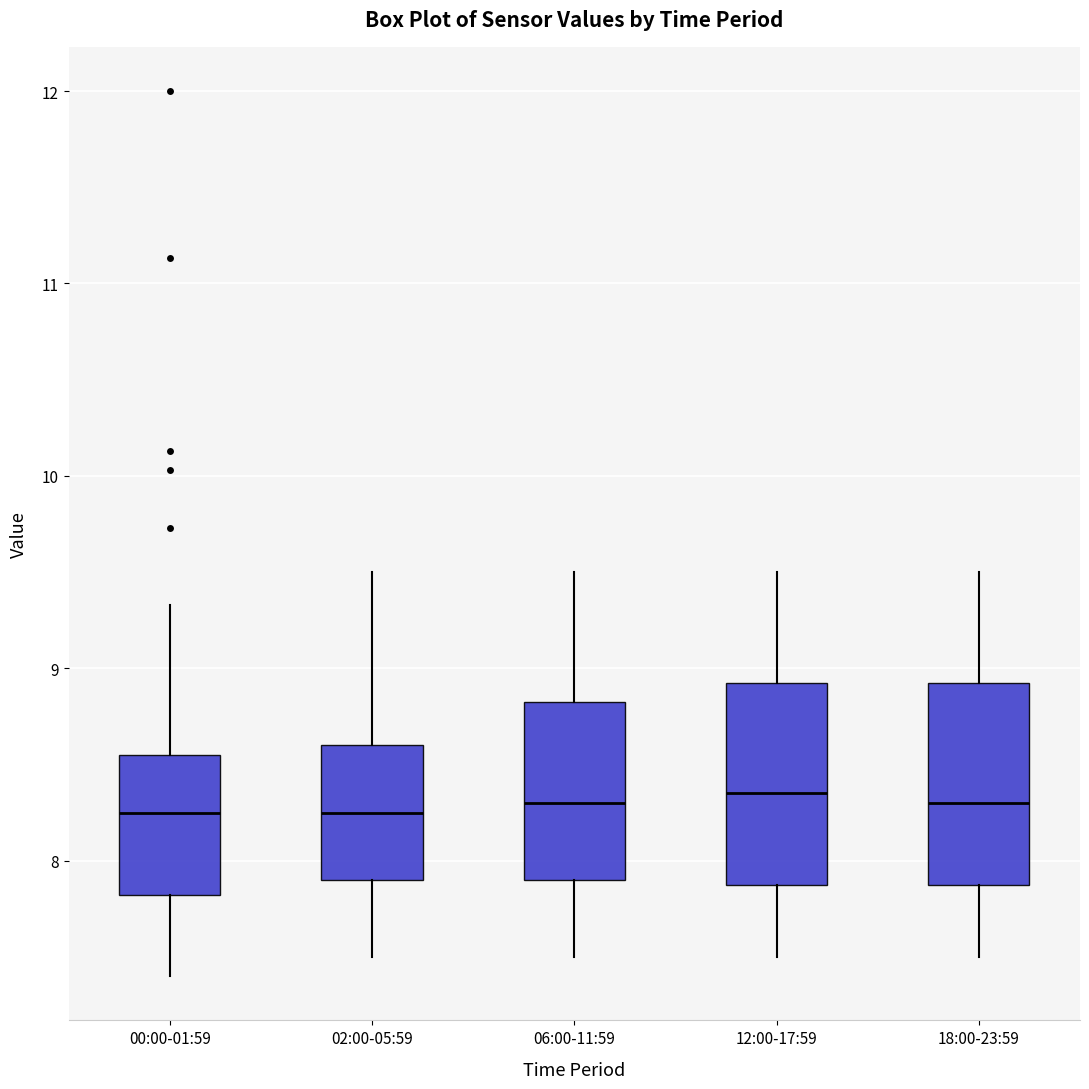

Where is the upper edge of the box for 18:00-23:59 on the y-axis? The values are not printed on the chart, so give them approximately, as read against the axis.

8.9